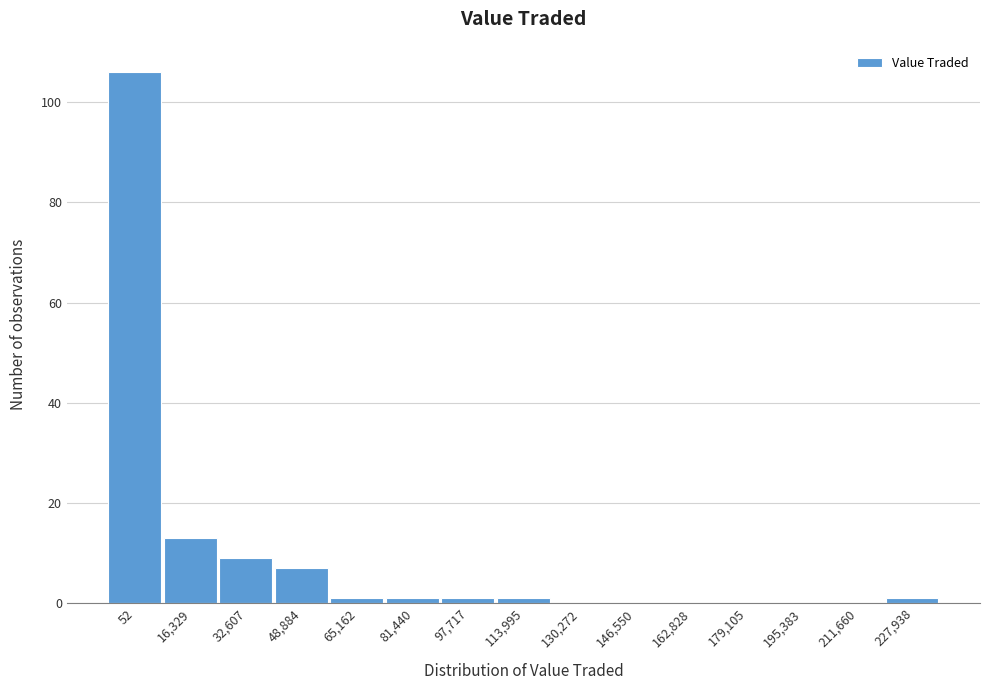

Reading left to right, what are all the values shown in this chart?

52=106	16,329=13	32,607=9	48,884=7	65,162=1	81,440=1	97,717=1	113,995=1	130,272=0	146,550=0	162,828=0	179,105=0	195,383=0	211,660=0	227,938=1